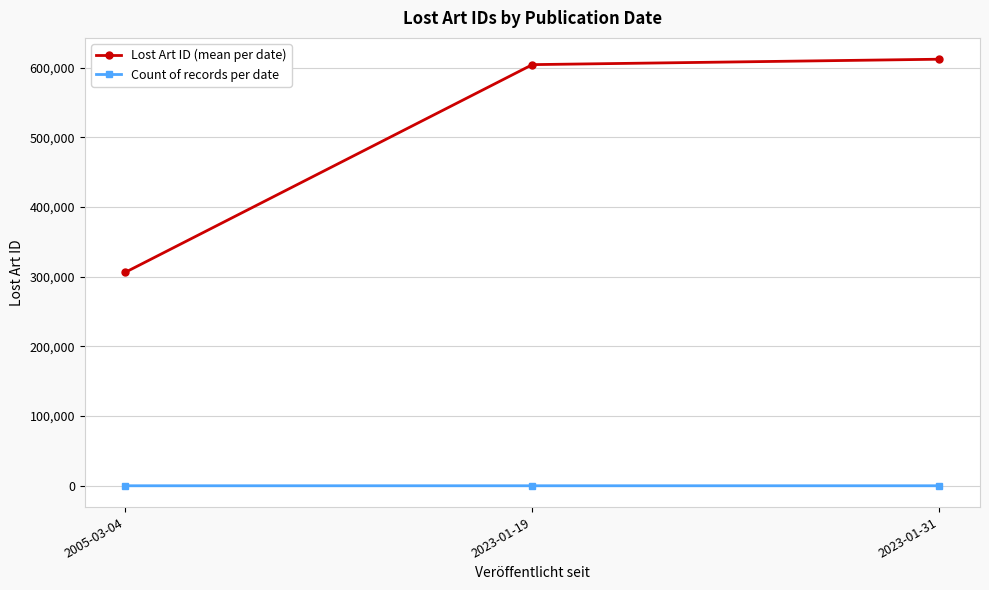

What is the lowest value of the Count of records per date series?

1.0